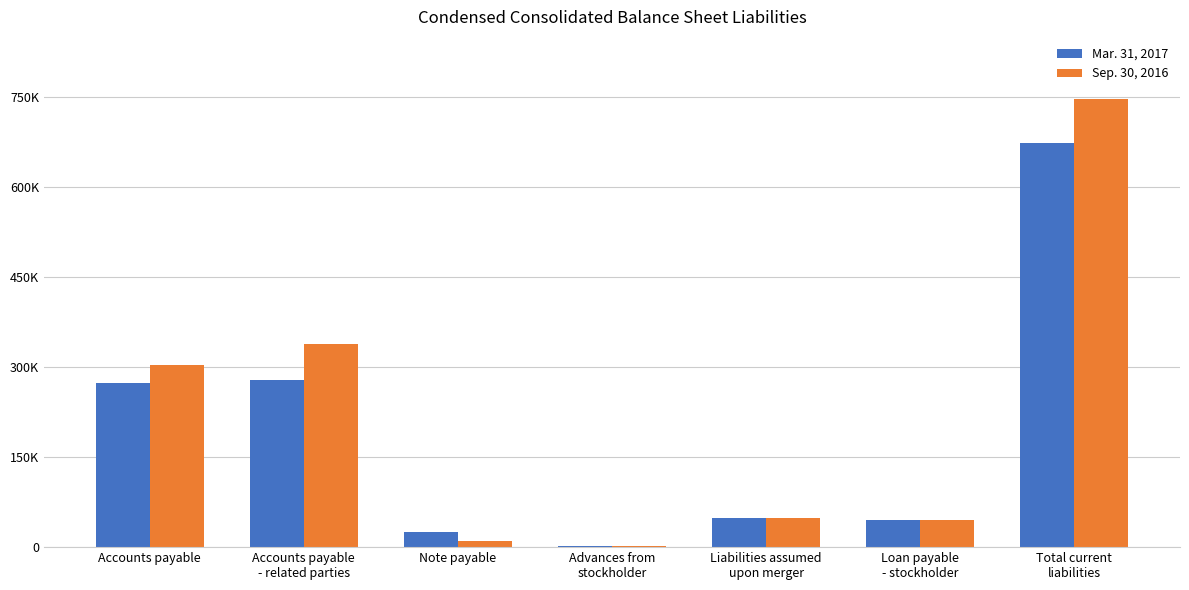

Reading right to left, what are all the values shown in this chart?

Mar. 31, 2017: Total current
liabilities=673000	Loan payable
- stockholder=45000	Liabilities assumed
upon merger=48000	Advances from
stockholder=2000	Note payable=25000	Accounts payable
- related parties=279000	Accounts payable=274000
Sep. 30, 2016: Total current
liabilities=746000	Loan payable
- stockholder=45000	Liabilities assumed
upon merger=48000	Advances from
stockholder=2000	Note payable=10000	Accounts payable
- related parties=338000	Accounts payable=303000